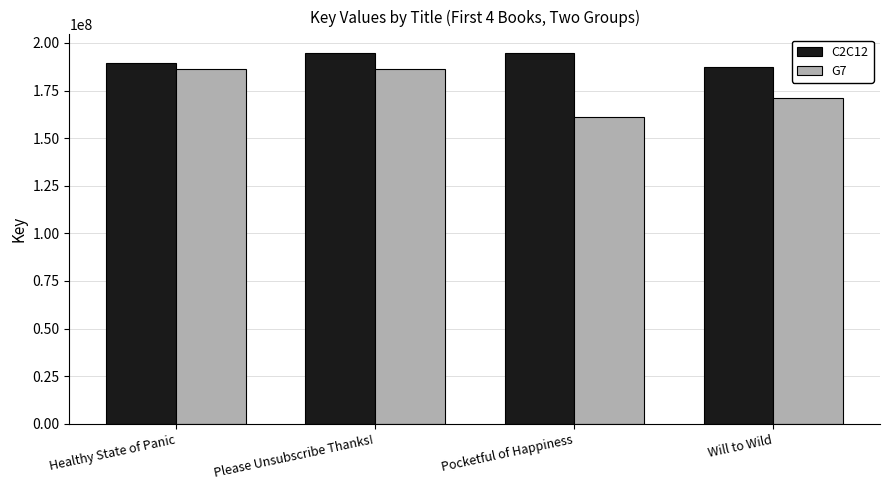

At which category is the sum across all series the highest?

Please Unsubscribe Thanks!